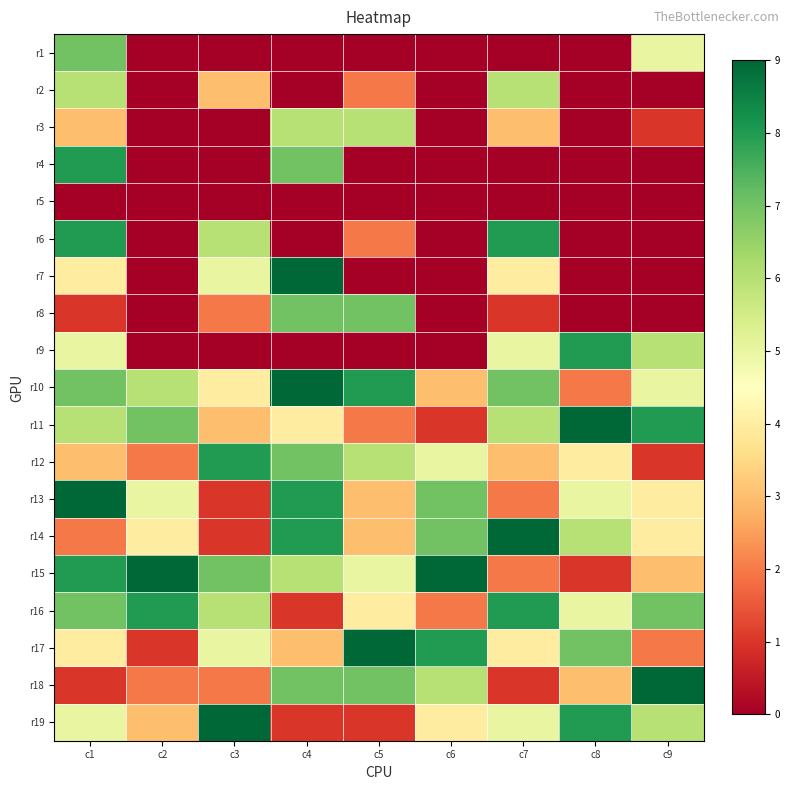

What is the greatest value displayed?

9